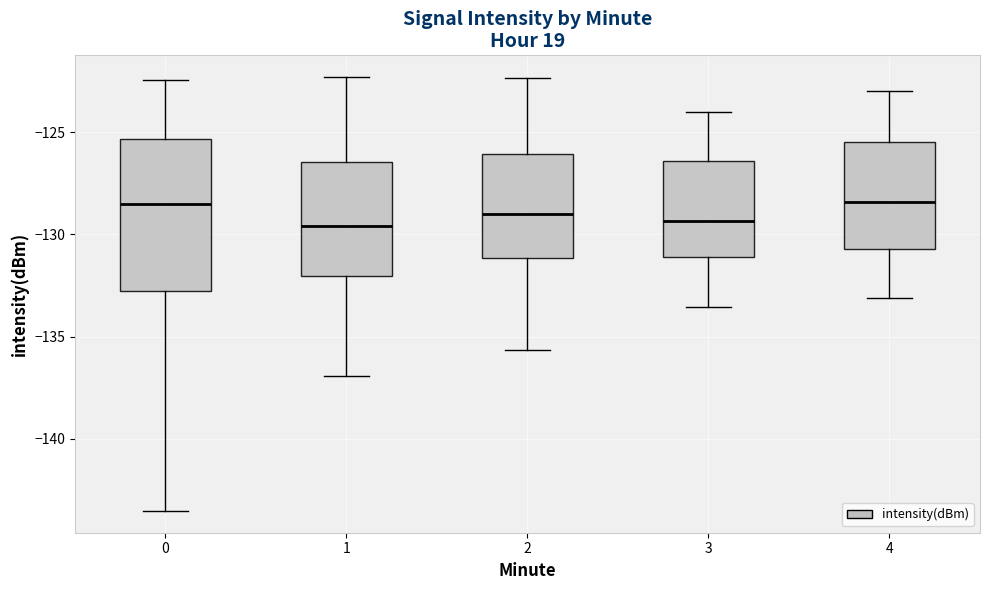

Reading left to right, transcribe this box plot: for each box, give where its median line is, the range the box spans, and where its two whiskers end, as read against the y-axis. The values are not printed on the chart, so give them approximately, as read against the axis.

0: median -128.5, box -133.0 to -125.5, whiskers -143.5 to -122.5
1: median -129.5, box -132.0 to -126.5, whiskers -137.0 to -122.5
2: median -129.0, box -131.0 to -126.0, whiskers -135.5 to -122.5
3: median -129.5, box -131.0 to -126.5, whiskers -133.5 to -124.0
4: median -128.5, box -130.5 to -125.5, whiskers -133.0 to -123.0